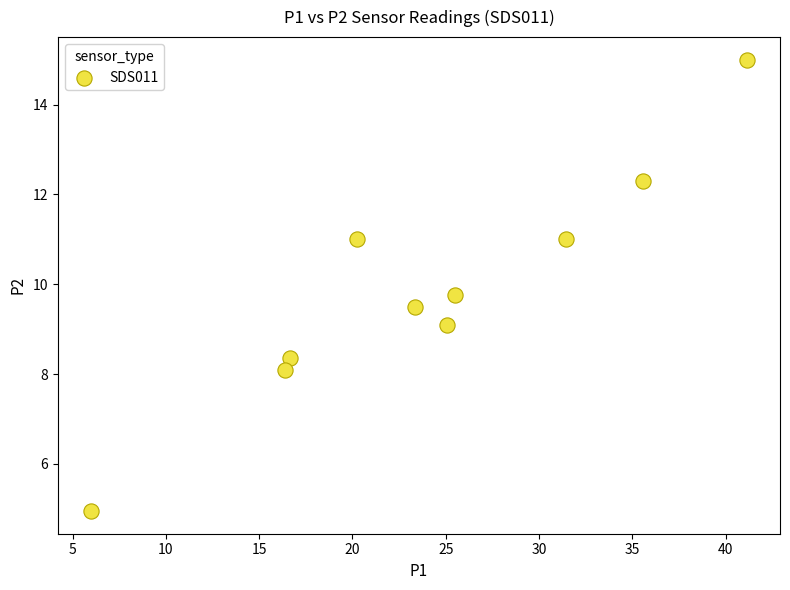

What is the range of X values (max minus min)?

35.2